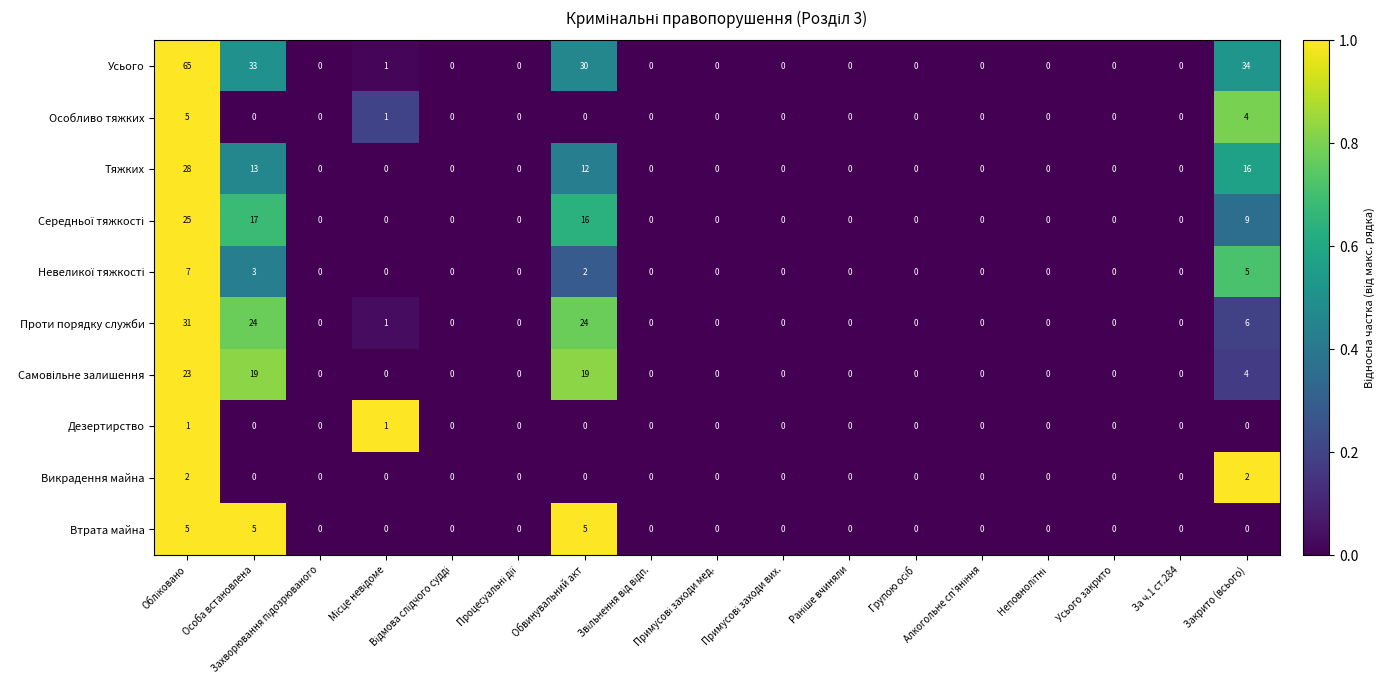

What is the maximum value shown in the chart?

65